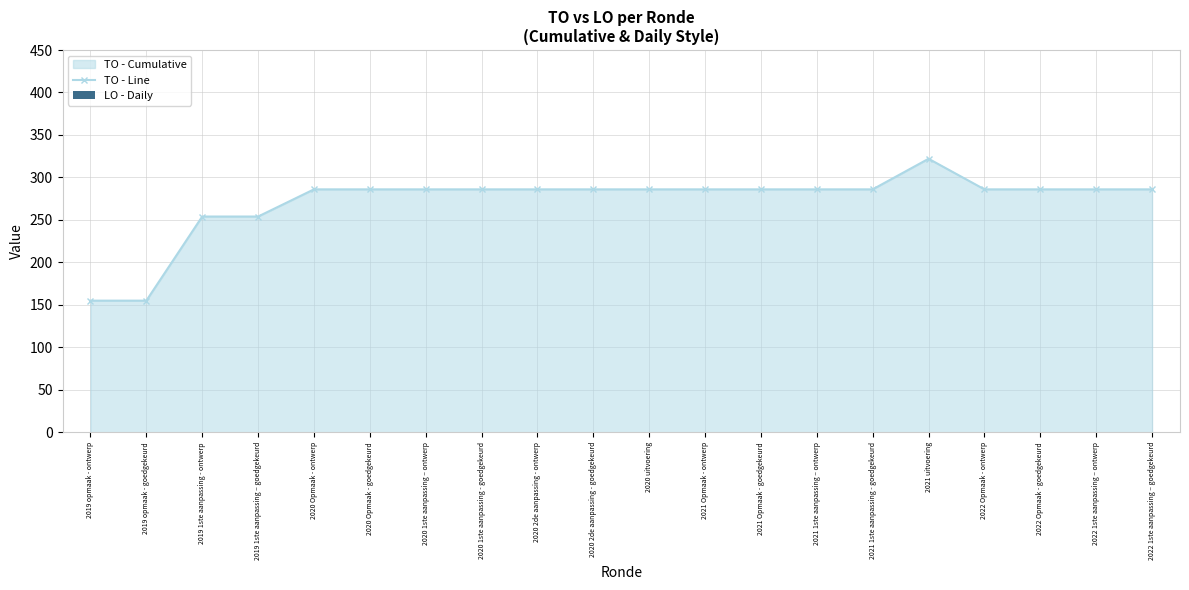

Reading left to right, extract all data points from this chart.

TO - Line: 155	155	254	254	286	286	286	286	286	286	286	286	286	286	286	322	286	286	286	286
LO - Daily: 0	0	0	0	0	0	0	0	0	0	0	0	0	0	0	0	0	0	0	0